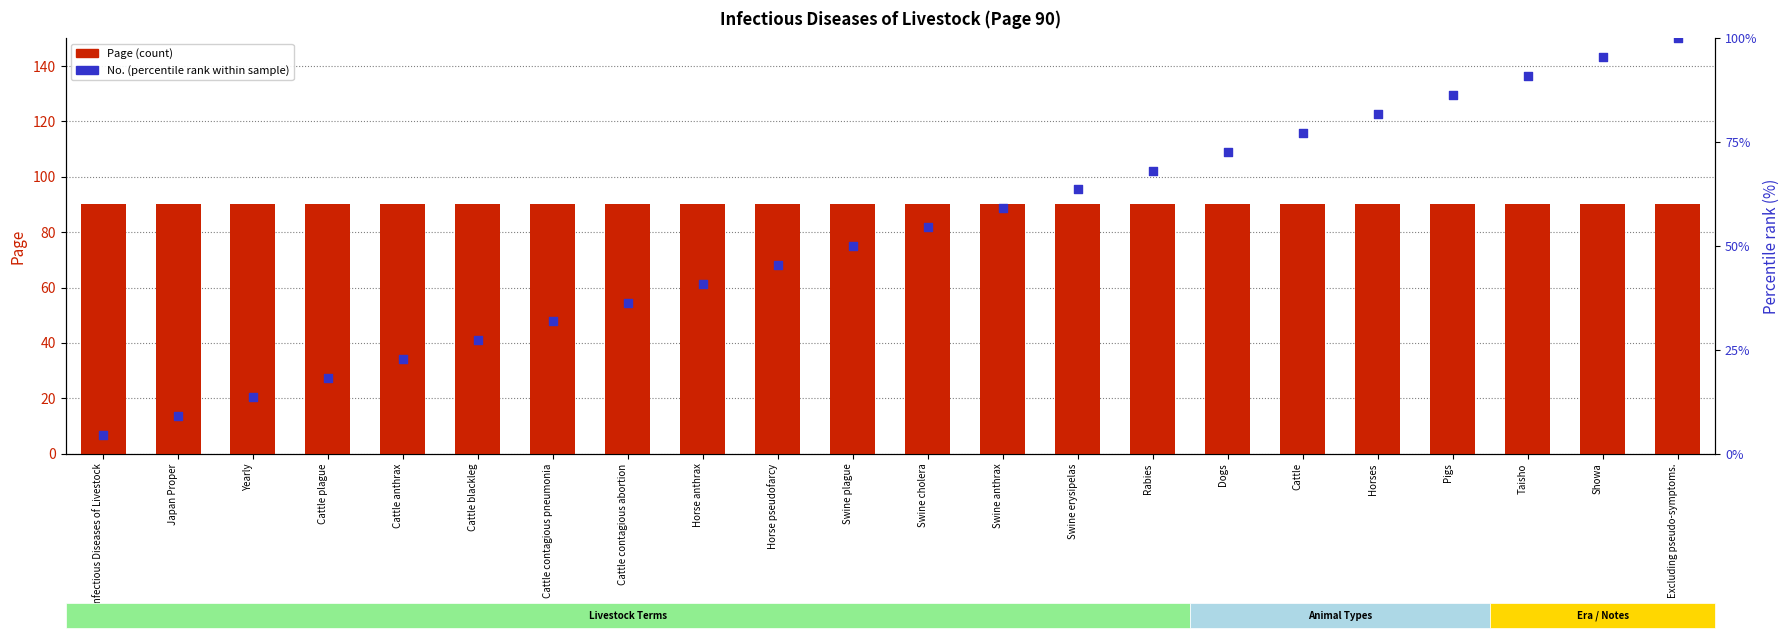

What are all the series names shown in the legend?

Page (count), No. (percentile rank)